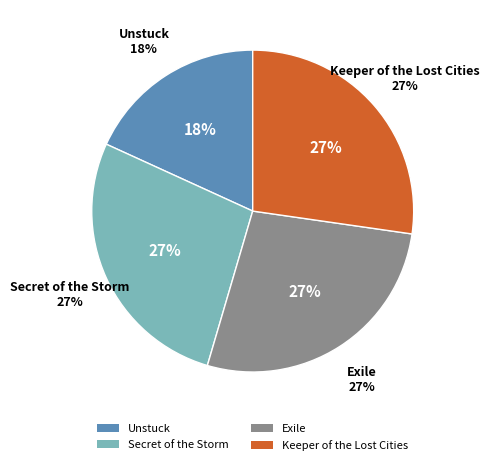

Which has a higher value, Keeper of the Lost Cities or Exile?

Keeper of the Lost Cities